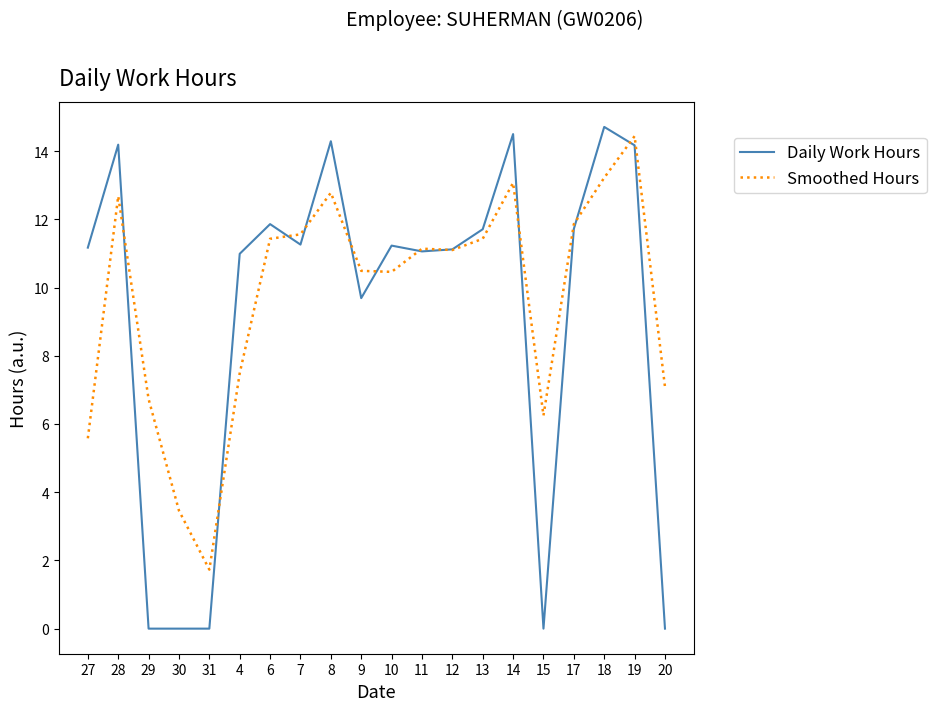

Which series changed the most between 27 and 11?

Smoothed Hours